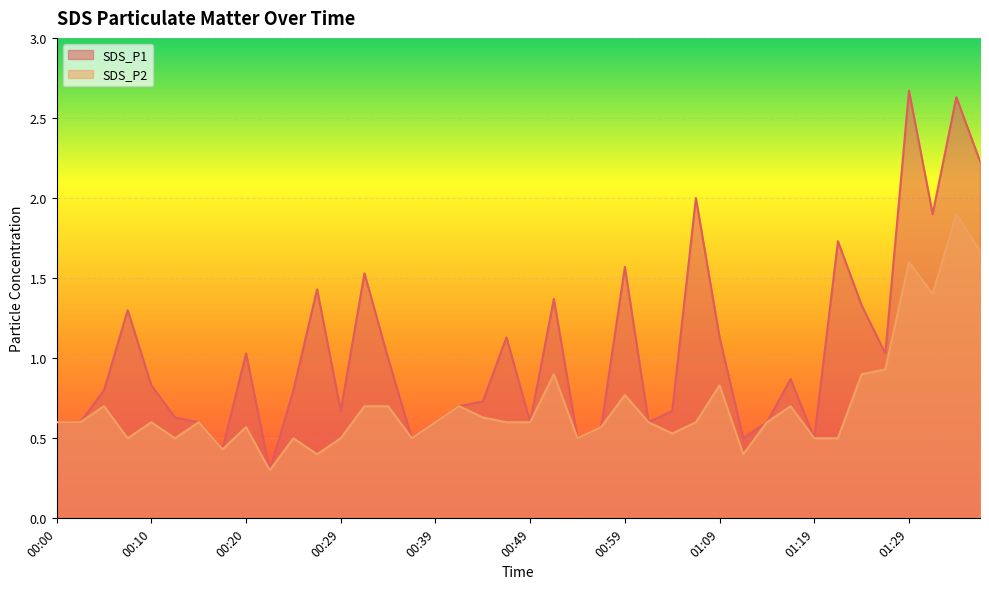

At which category is the sum across all series the highest?

01:34